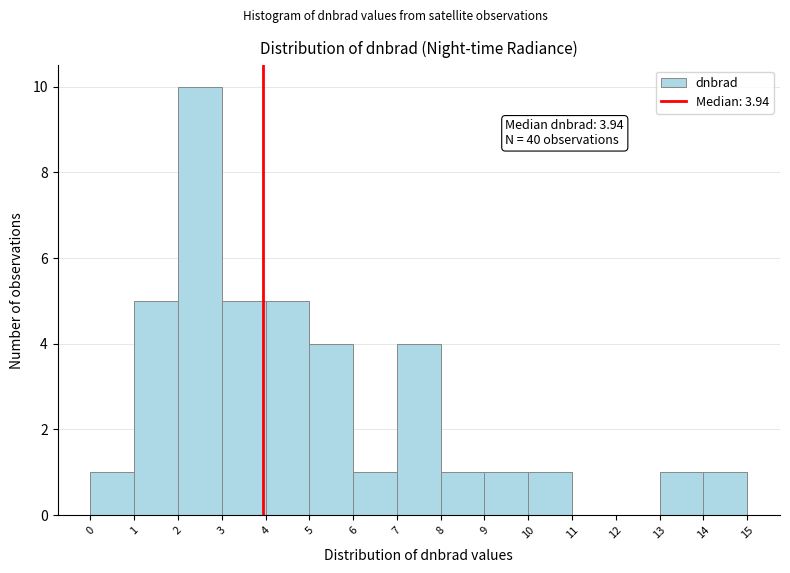

Which range on the x-axis has the tallest bar?

2 to 3